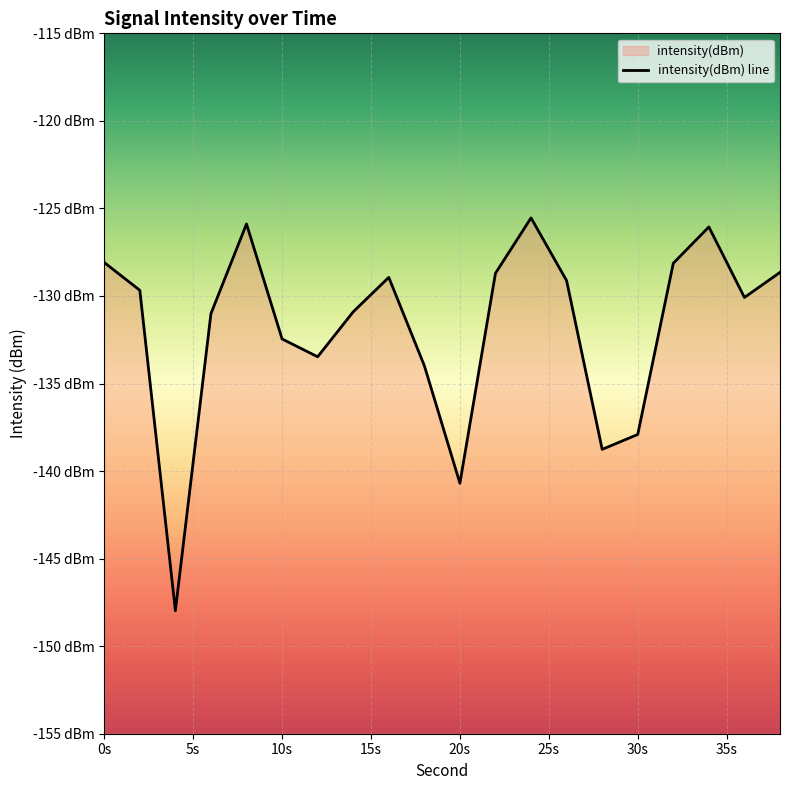

What is the greatest value displayed?

-125.5